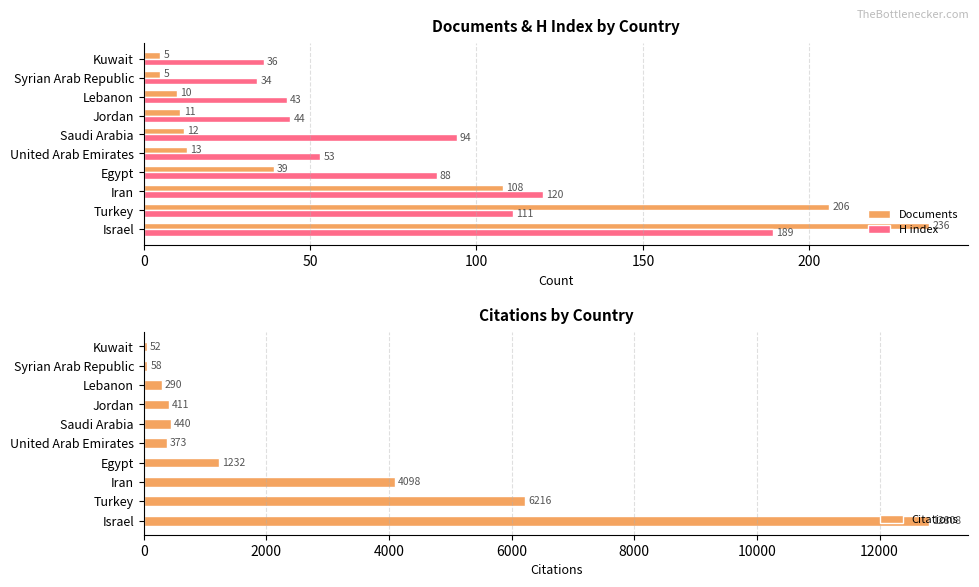

Is the value of Documents at Turkey greater than the value of H index at Israel?

Yes